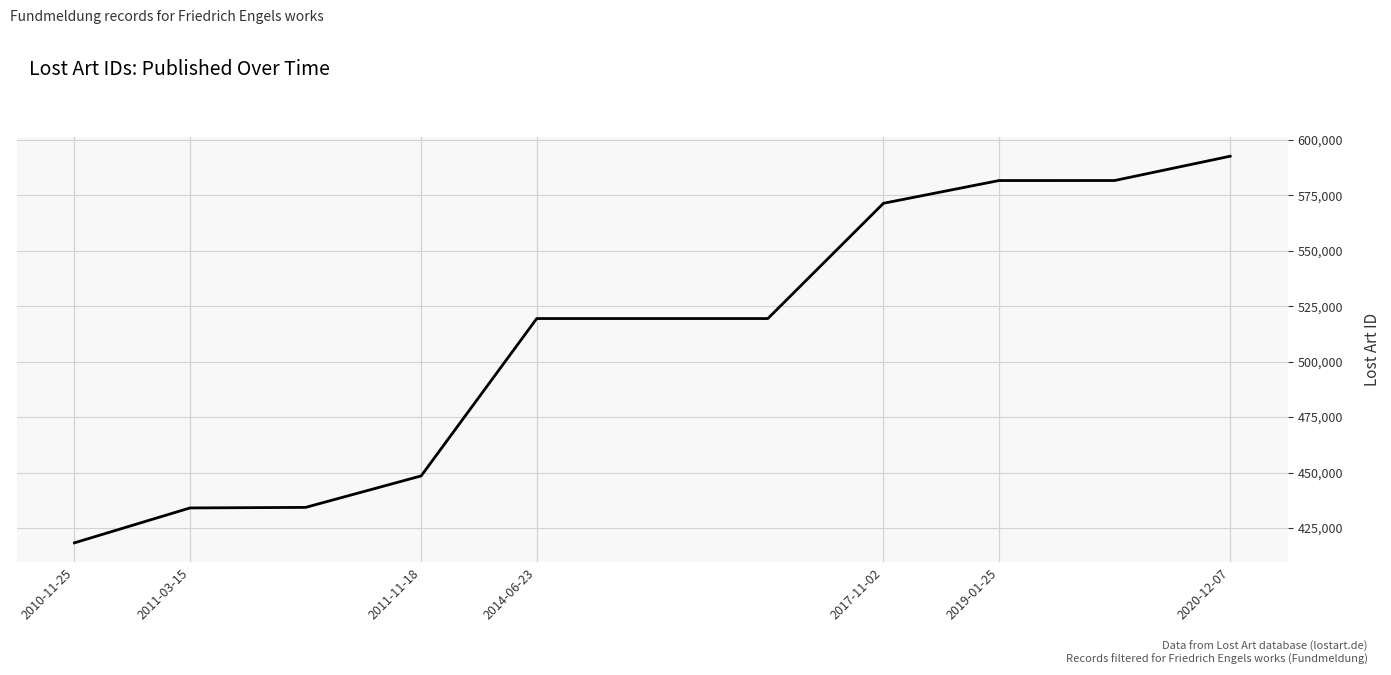

What is the minimum value shown in the chart?

418338